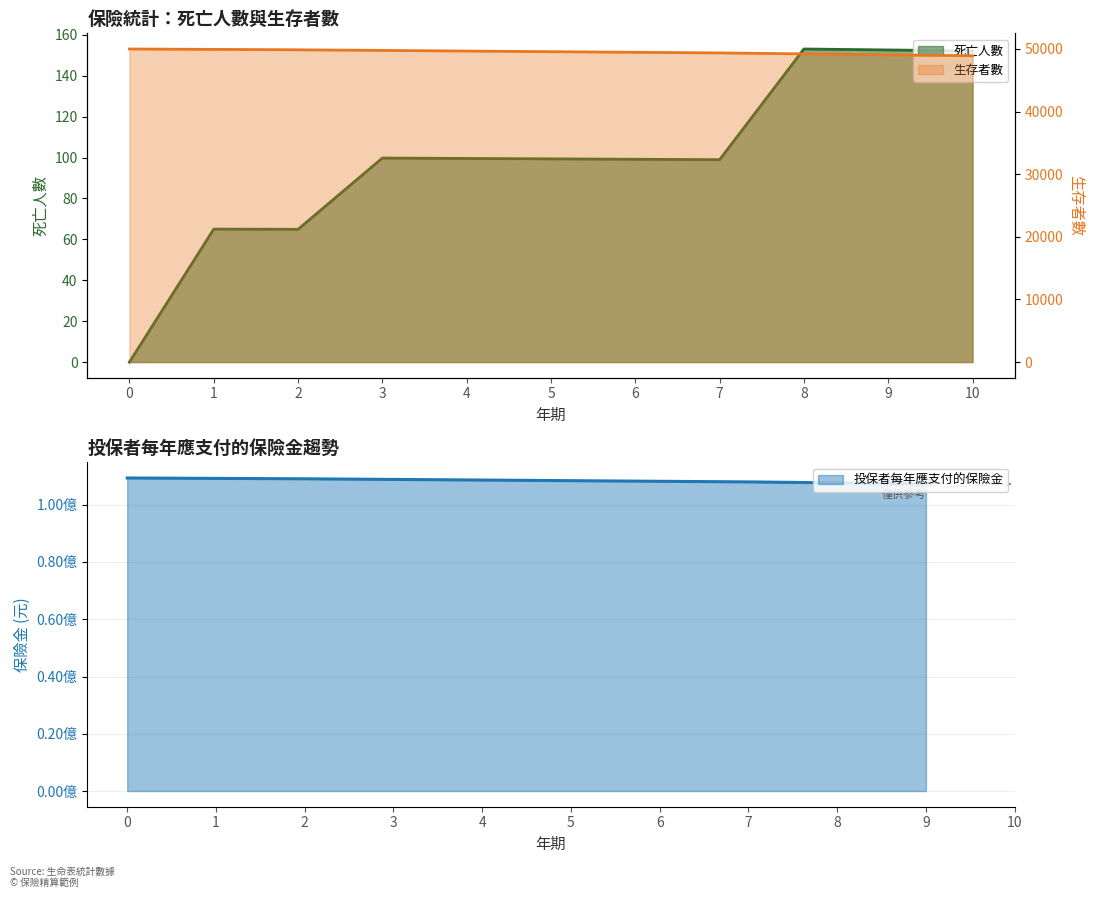

At which label does 死亡人數 first exceed 99?

3